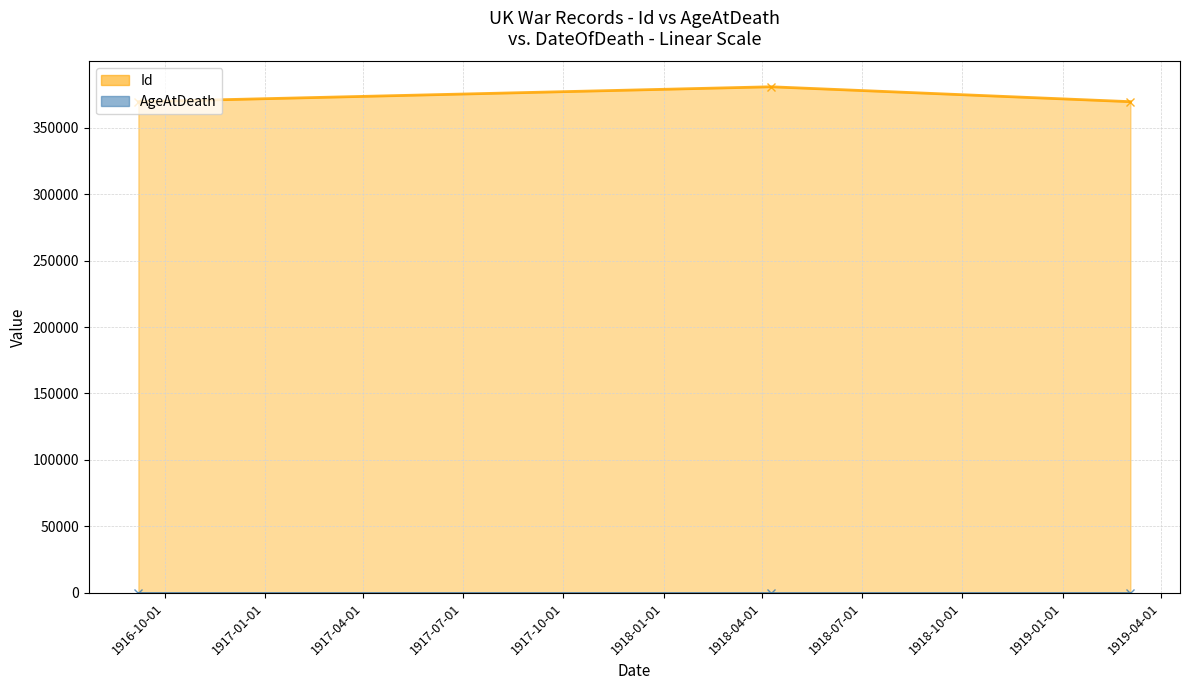

Which series has the largest range (max minus min)?

Id